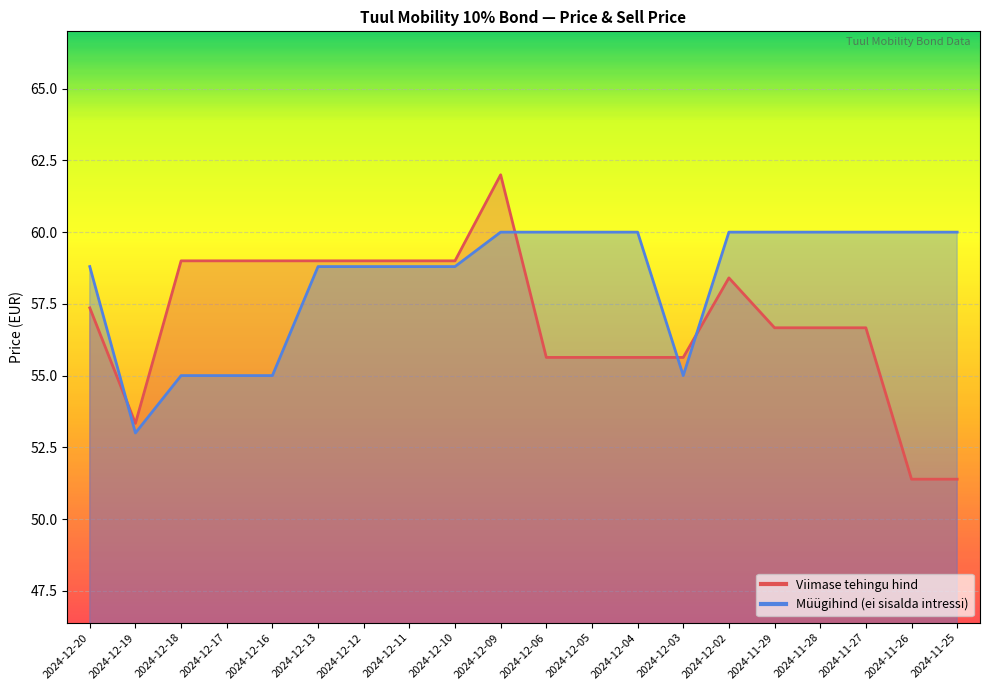

What value does the Viimase tehingu hind series have at 2024-11-28?

56.7